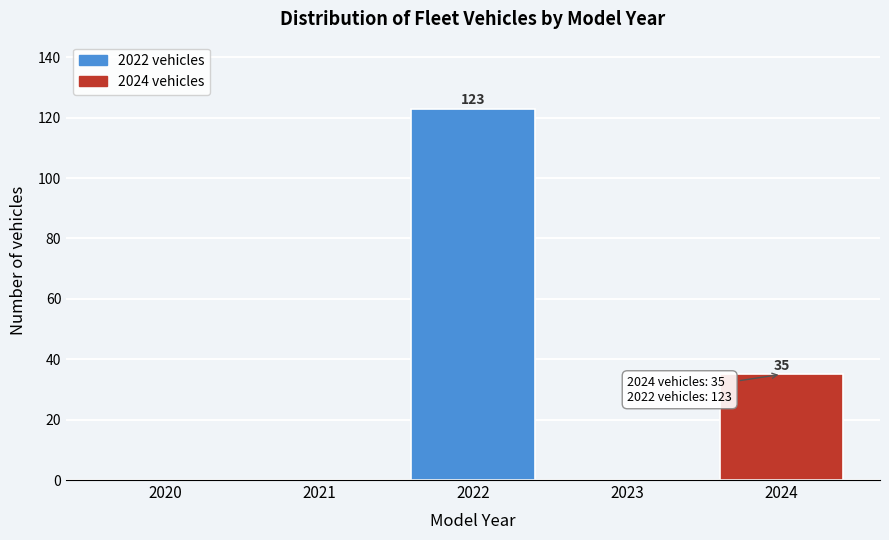

Reading left to right, extract all data points from this chart.

2020=0	2021=0	2022=123	2023=0	2024=35